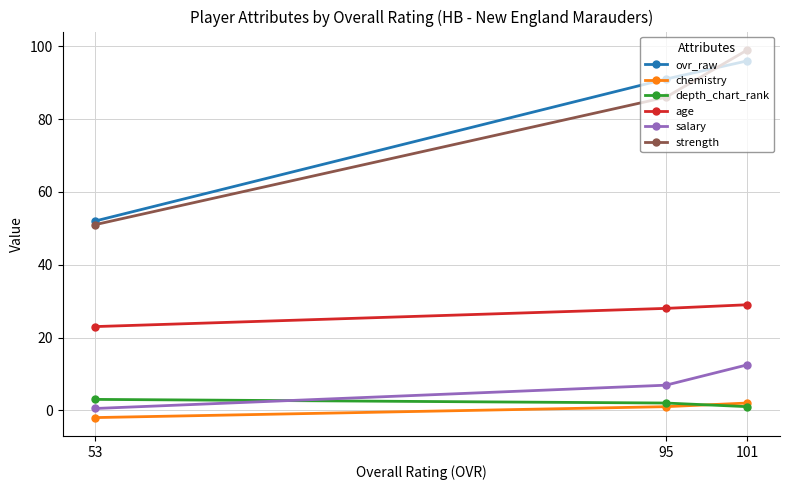

How many values in the chemistry series exceed 1?

1